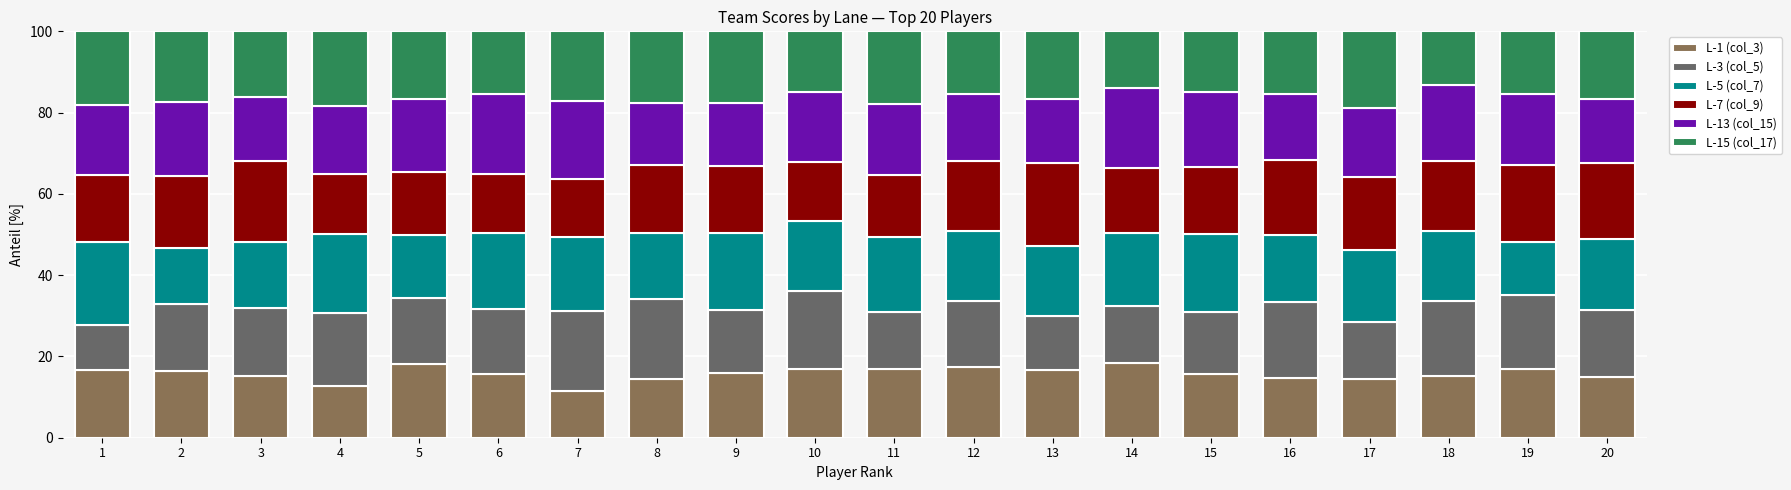

What is the total value across all series at 8?

100.0